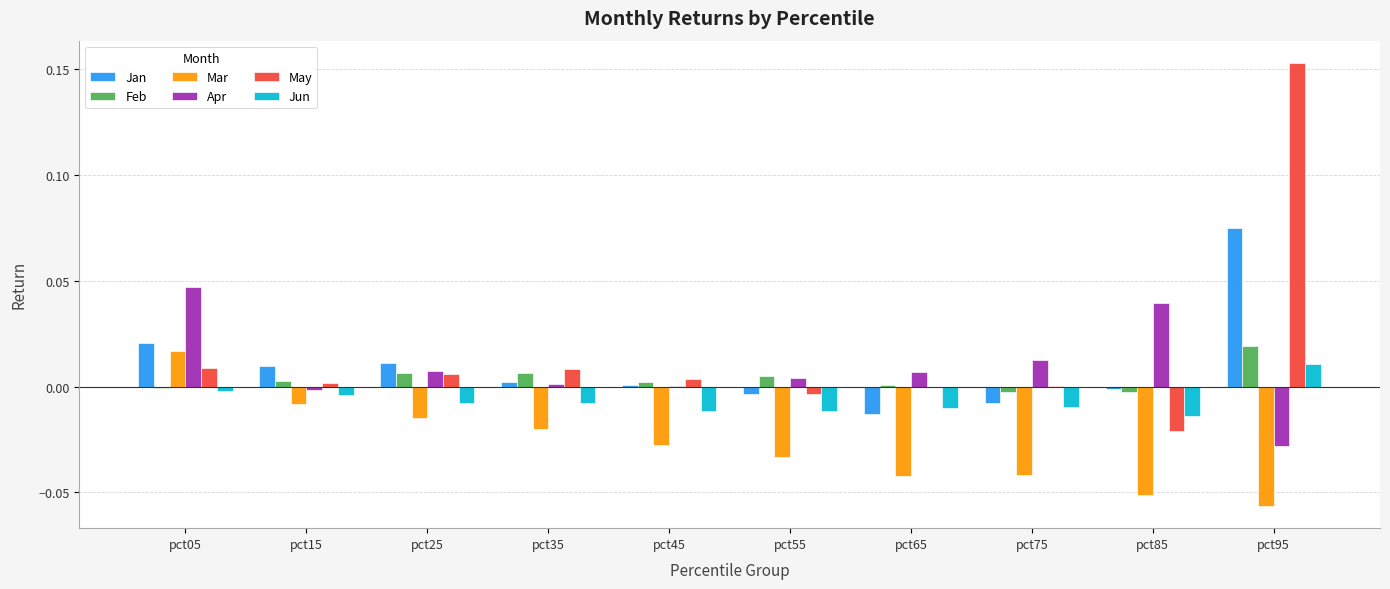

How many values in the Mar series exceed 0?

1